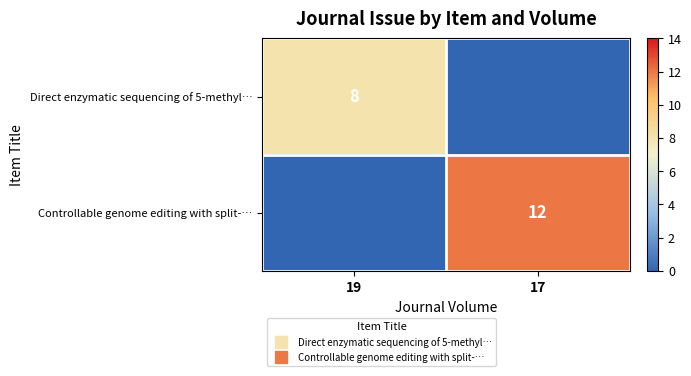

Is it true that Direct enzymatic sequencing of 5-methyl… equals -5 at 17?

False